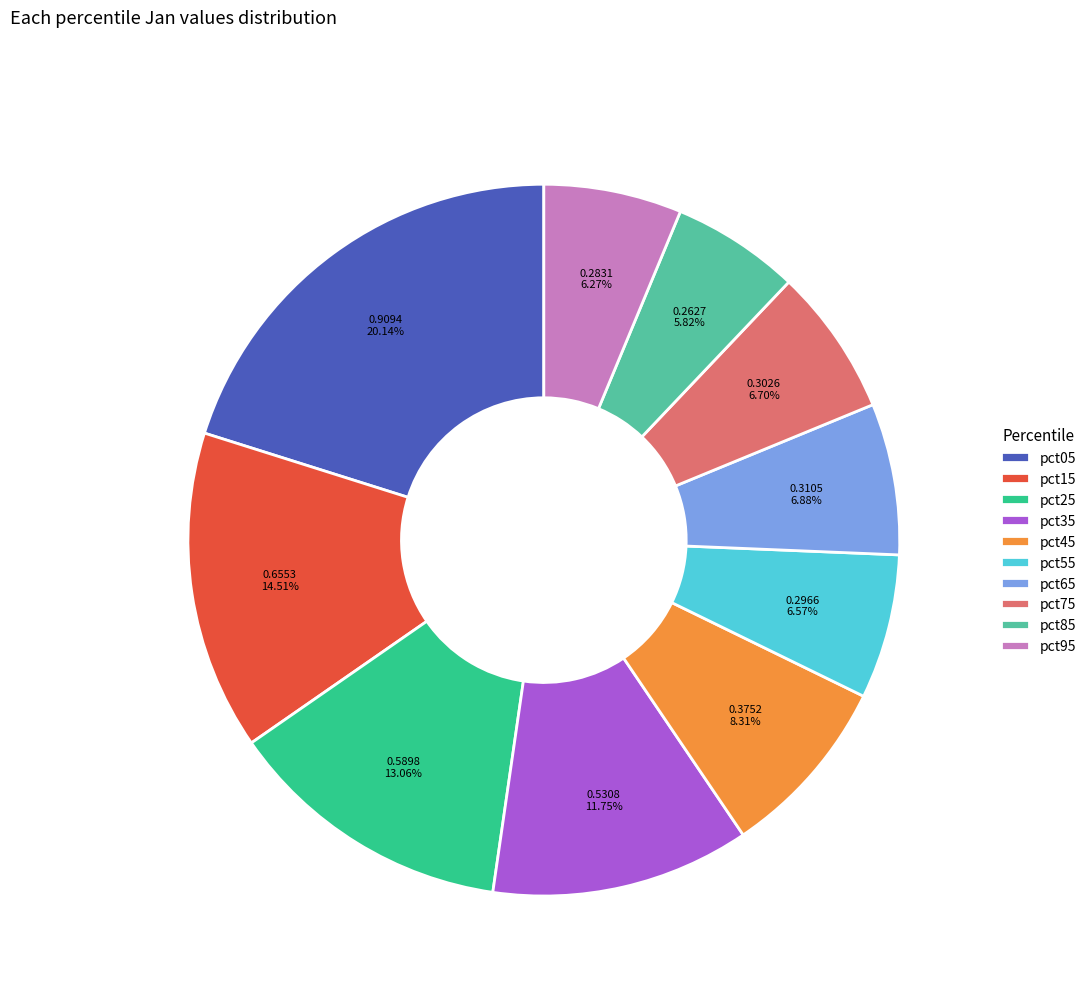

How much of the chart is everything except pct55?

93.4%